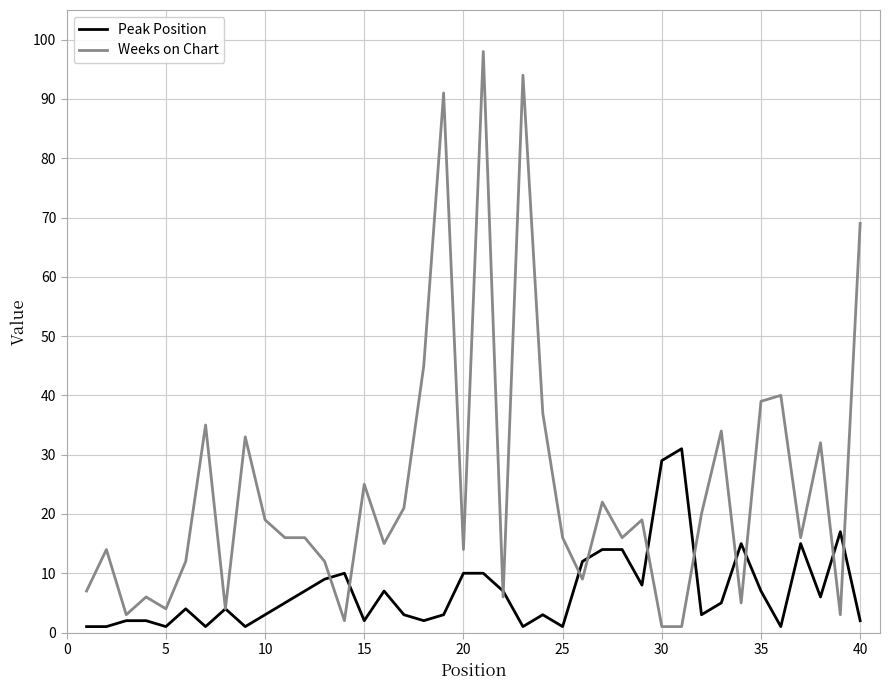

True or false: Peak Position has more than 1 points higher than both neighbors.

True